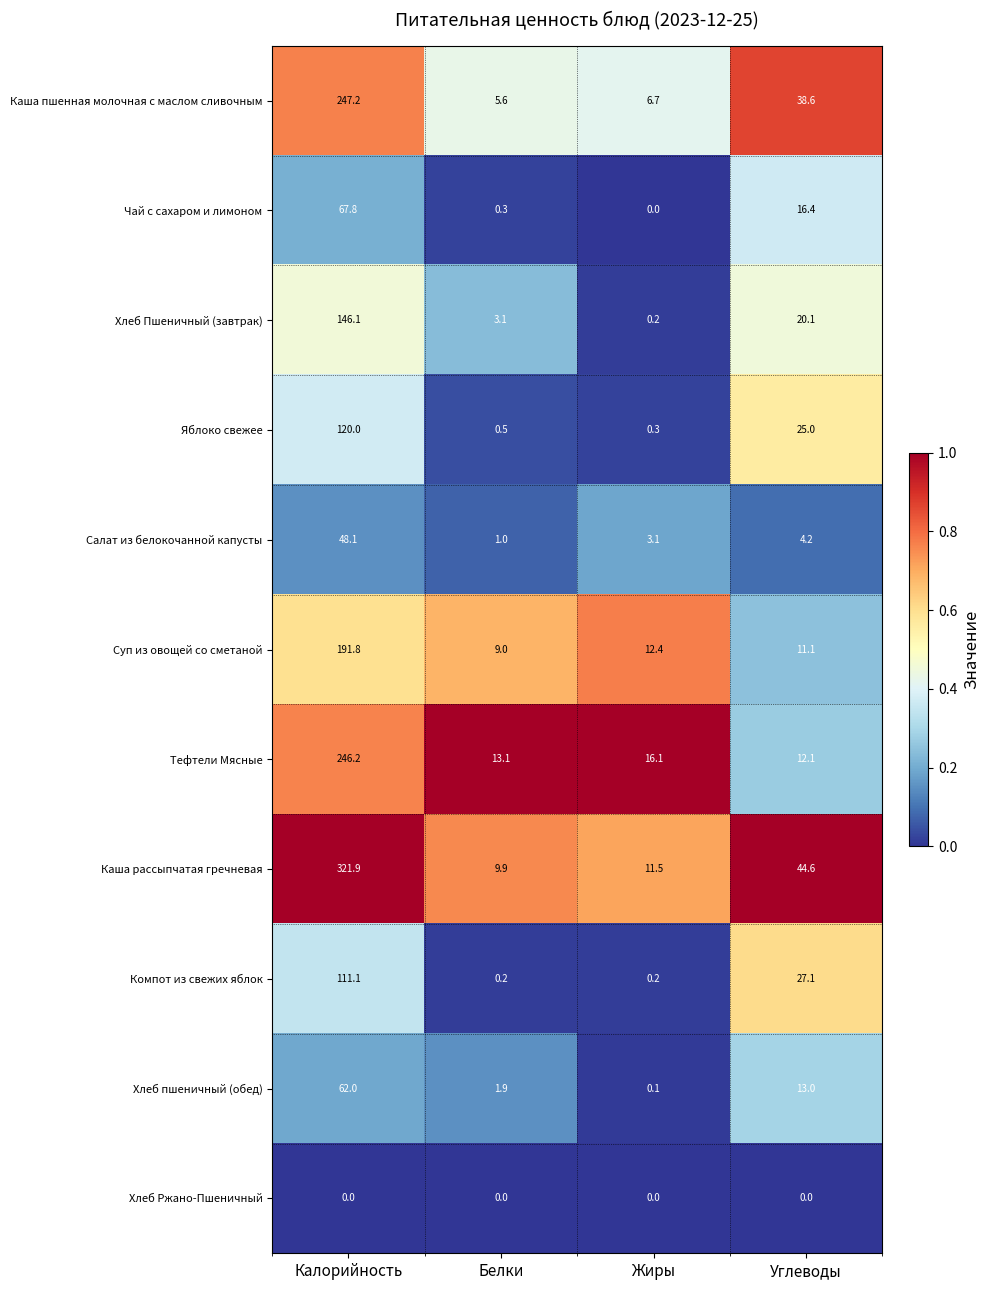

The value of Компот из свежих яблок at Углеводы is 5.7. True or false?

False